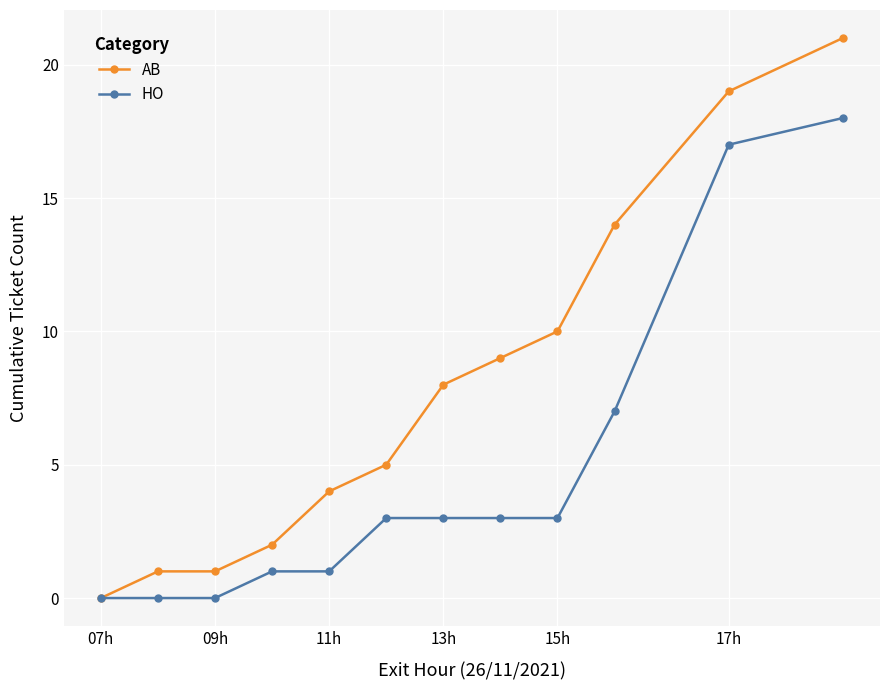

Which series has the largest total across all categories?

AB